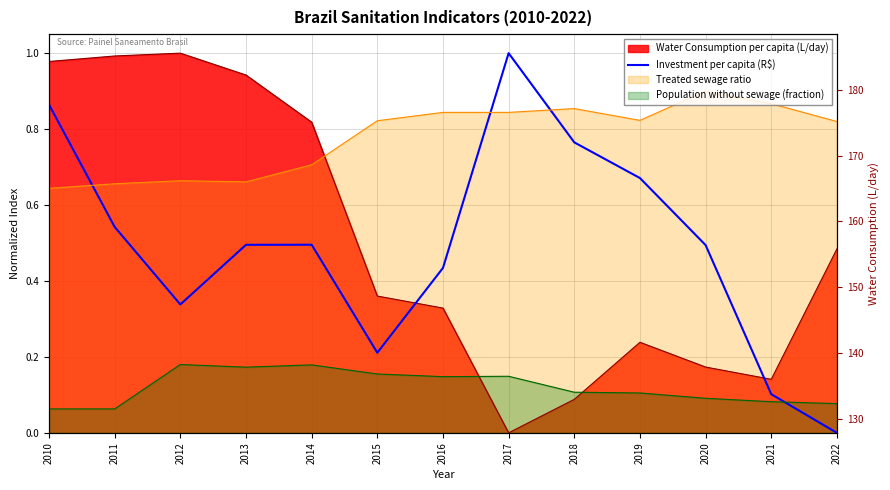

What is the difference between the maximum and minimum values?

1.0